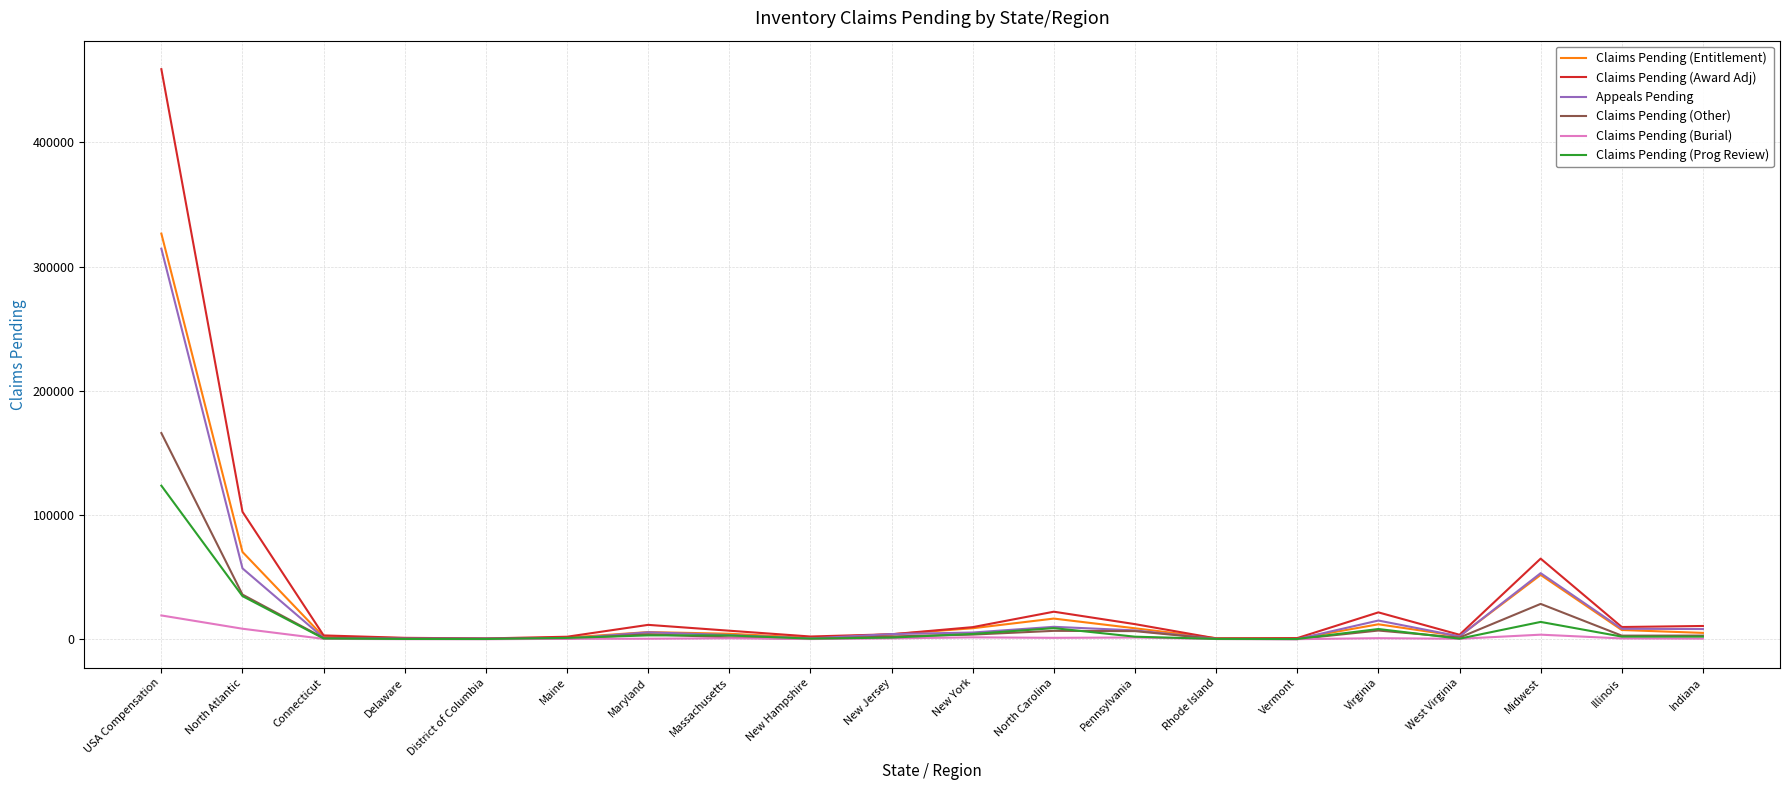

Which category has the highest value across all series?

USA Compensation